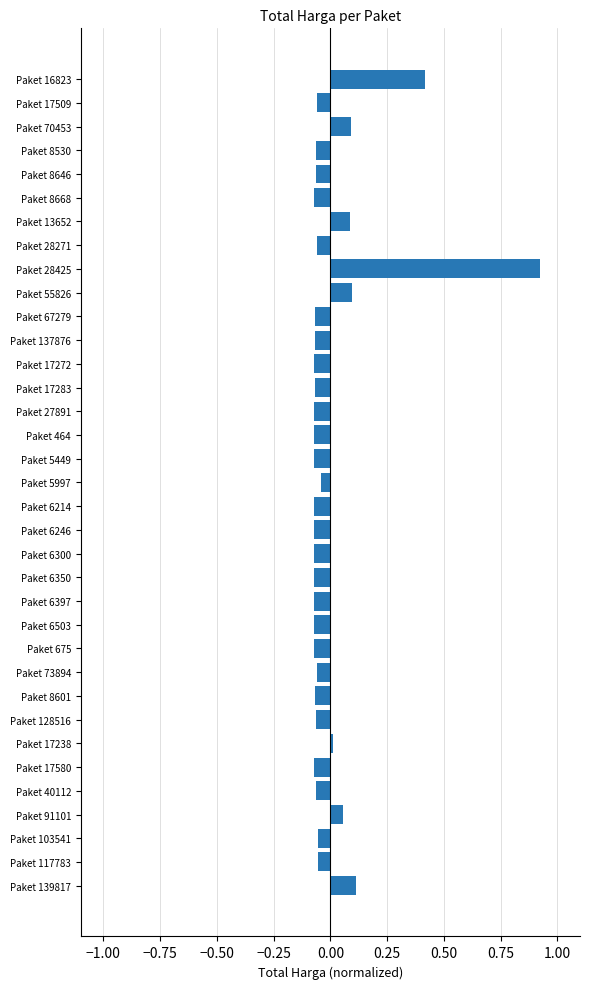

Which label corresponds to the largest value in the chart?

Paket 28425